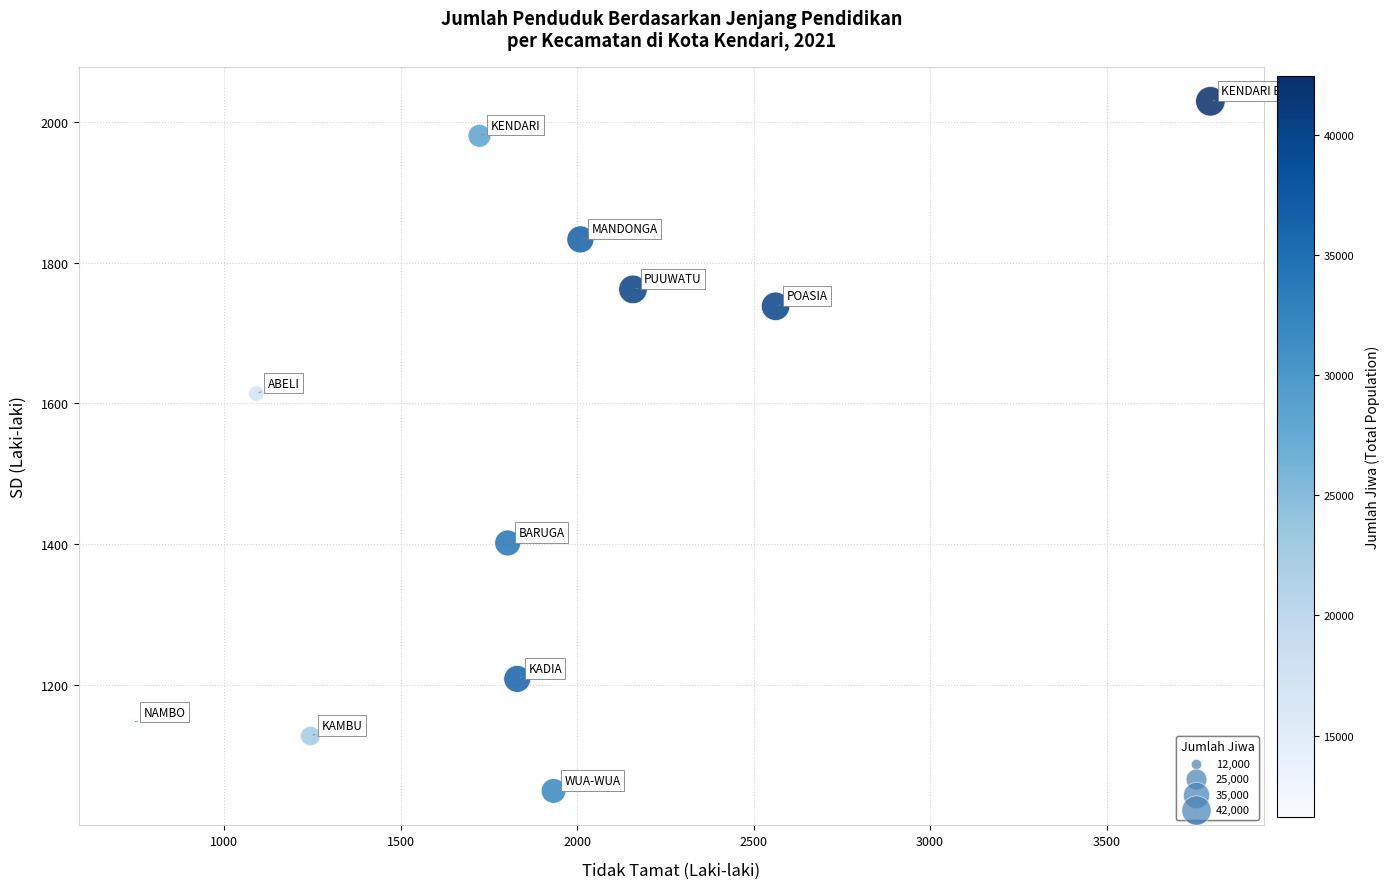

What is the range of X values (max minus min)?

3054